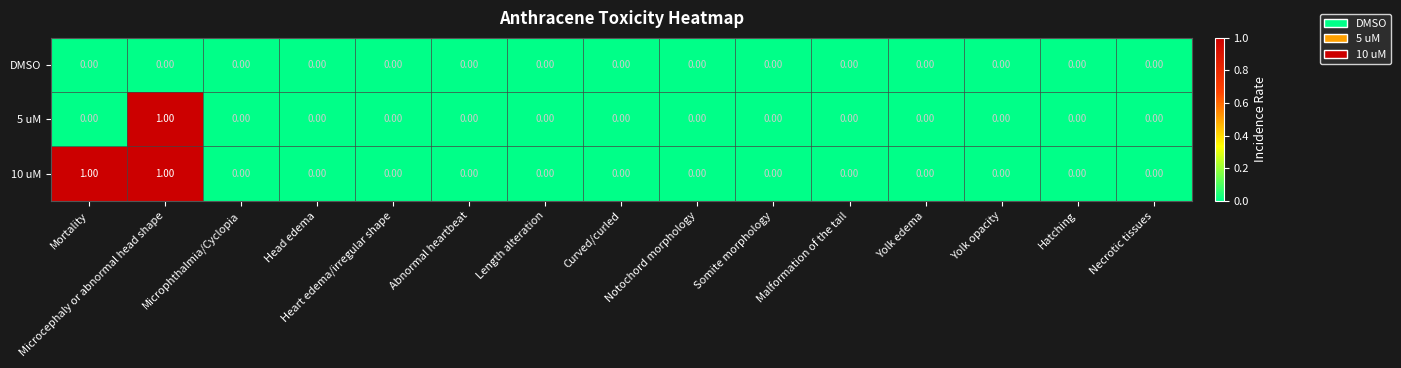

Rank the series by their average value, from highest to lowest.

10 uM, 5 uM, DMSO